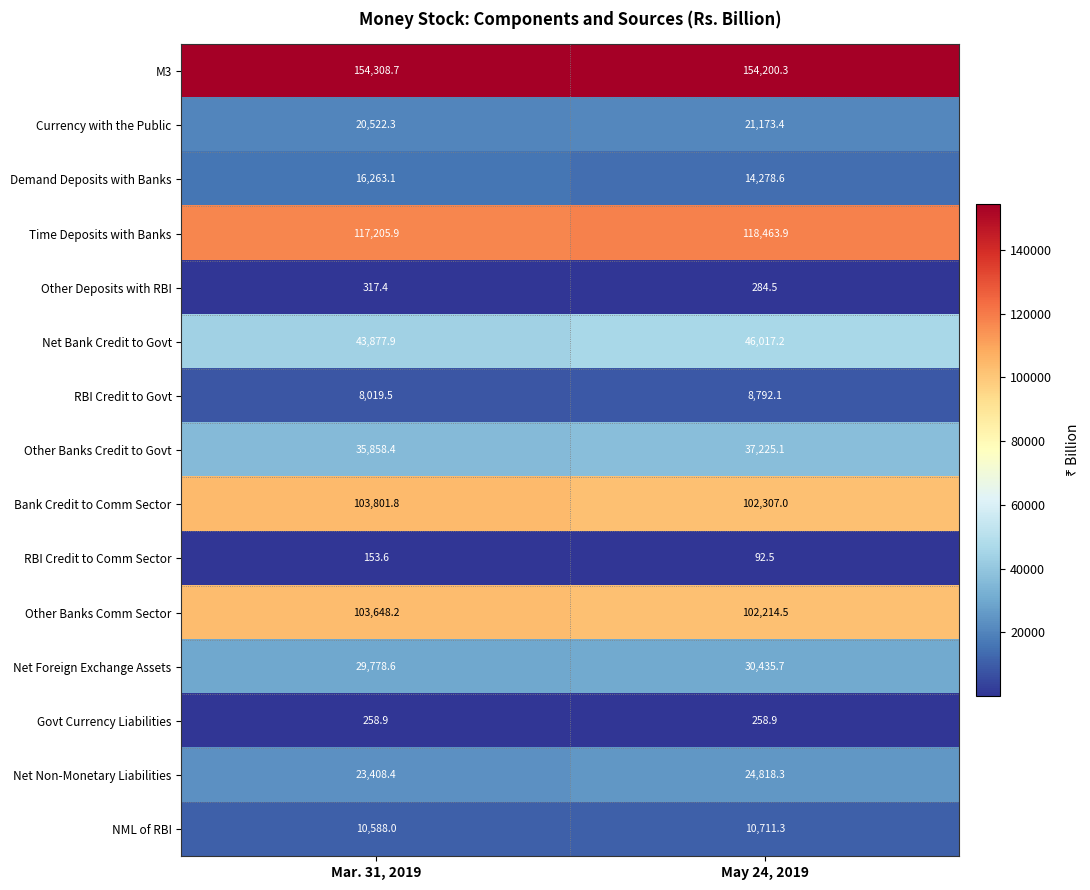

Reading left to right, what are all the values shown in this chart?

M3: 154308.7	154200.3
Currency with the Public: 20522.3	21173.4
Demand Deposits with Banks: 16263.1	14278.6
Time Deposits with Banks: 117205.9	118463.9
Other Deposits with RBI: 317.4	284.5
Net Bank Credit to Govt: 43877.9	46017.2
RBI Credit to Govt: 8019.5	8792.1
Other Banks Credit to Govt: 35858.4	37225.1
Bank Credit to Comm Sector: 103801.8	102307.0
RBI Credit to Comm Sector: 153.6	92.5
Other Banks Comm Sector: 103648.2	102214.5
Net Foreign Exchange Assets: 29778.6	30435.7
Govt Currency Liabilities: 258.9	258.9
Net Non-Monetary Liabilities: 23408.4	24818.3
NML of RBI: 10588.0	10711.3